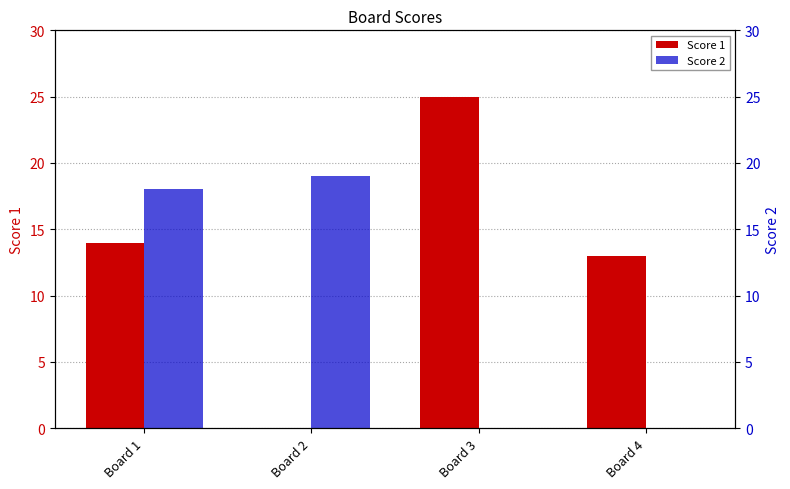

At which category does the chart reach its minimum across all series?

Board 2